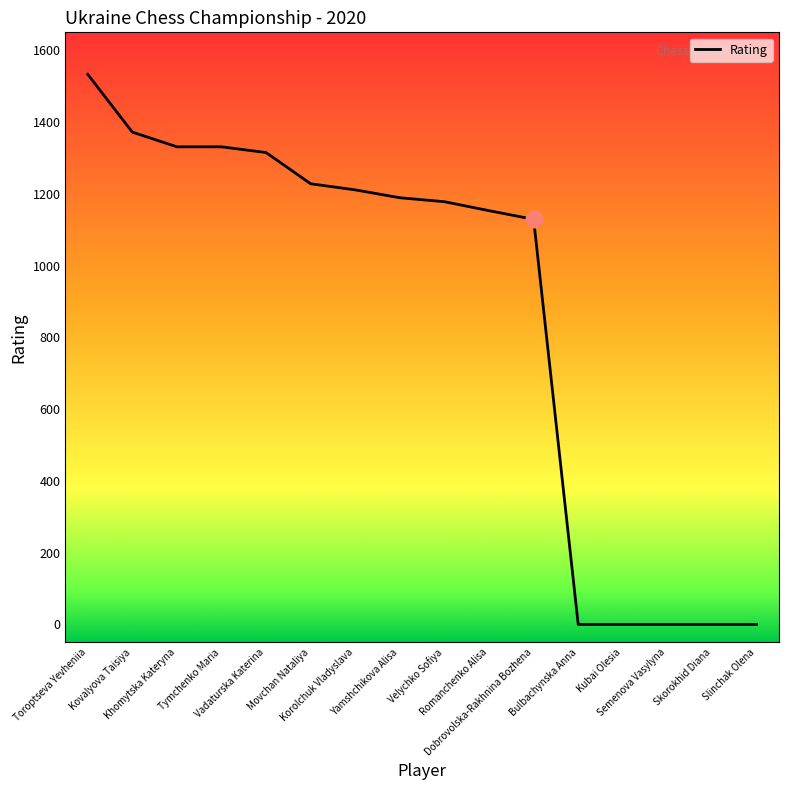

At which label is the value closest to 766?

Dobrovolska-Rakhnina Bozhena